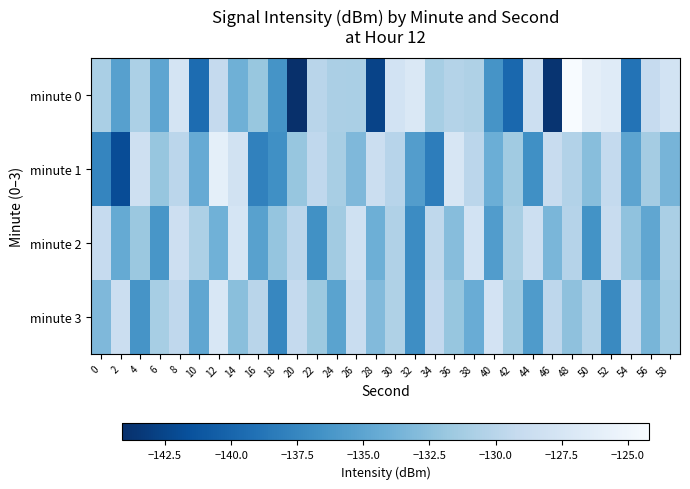

Reading left to right, what are all the values shown in this chart?

minute 0: 0=-130.9	2=-135.4	4=-130.8	6=-134.9	8=-127.6	10=-139.5	12=-129.2	14=-133.9	16=-131.9	18=-136.4	20=-144.1	22=-130.0	24=-130.8	26=-130.9	28=-142.6	30=-127.9	32=-127.0	34=-131.0	36=-130.3	38=-130.6	40=-136.4	42=-139.8	44=-128.5	46=-143.8	48=-124.2	50=-126.1	52=-126.6	54=-139.0	56=-129.2	58=-127.9
minute 1: 0=-137.6	2=-141.9	4=-128.4	6=-132.0	8=-129.9	10=-134.4	12=-126.0	14=-127.9	16=-137.9	18=-136.8	20=-132.0	22=-129.5	24=-131.0	26=-133.2	28=-128.7	30=-130.1	32=-135.6	34=-138.2	36=-127.4	38=-129.8	40=-134.1	42=-131.5	44=-136.8	46=-128.9	48=-130.4	50=-132.7	52=-129.3	54=-135.0	56=-131.2	58=-133.6
minute 2: 0=-129.1	2=-134.5	4=-131.8	6=-136.2	8=-128.4	10=-130.7	12=-133.9	14=-127.6	16=-135.3	18=-132.1	20=-129.8	22=-136.7	24=-131.4	26=-128.2	28=-134.0	30=-130.5	32=-137.1	34=-129.6	36=-132.8	38=-127.9	40=-135.7	42=-131.0	44=-128.5	46=-133.4	48=-130.2	50=-136.5	52=-129.0	54=-132.3	56=-134.8	58=-130.9
minute 3: 0=-133.2	2=-128.7	4=-136.4	6=-131.1	8=-129.5	10=-134.8	12=-127.3	14=-132.6	16=-130.0	18=-137.5	20=-129.2	22=-131.7	24=-135.1	26=-128.8	28=-133.0	30=-130.6	32=-136.9	34=-129.4	36=-132.0	38=-134.3	40=-127.8	42=-131.5	44=-135.8	46=-129.7	48=-132.4	50=-130.3	52=-137.2	54=-129.1	56=-133.5	58=-131.3